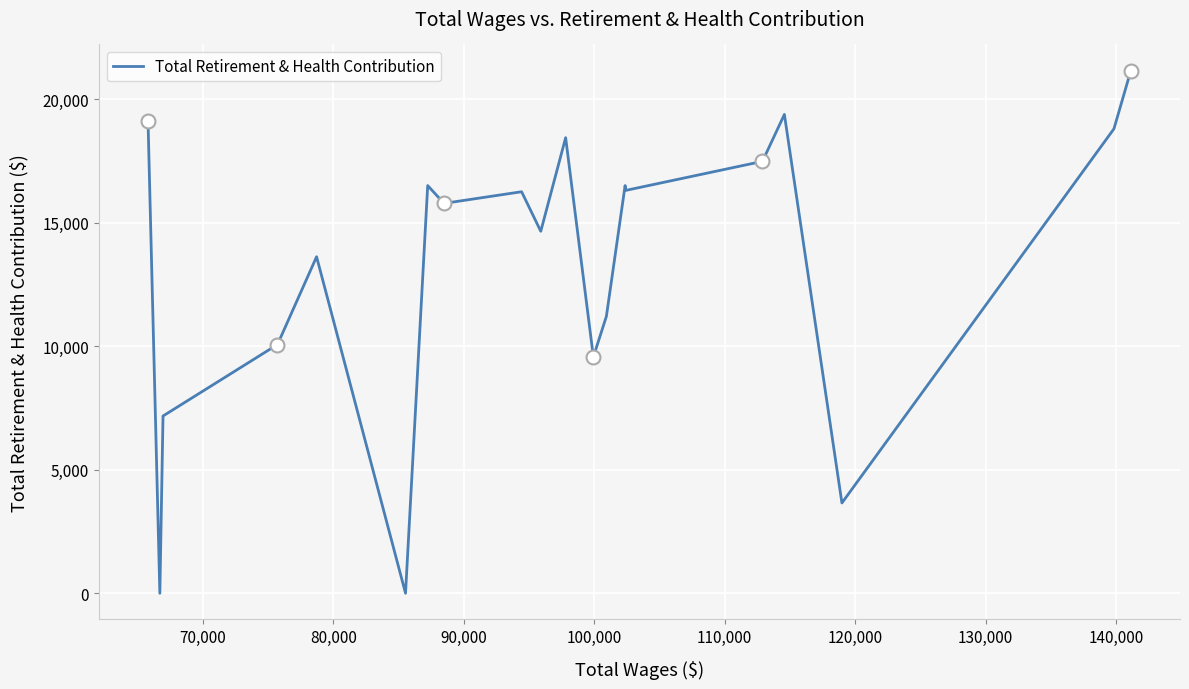

What is the maximum value shown in the chart?

21169